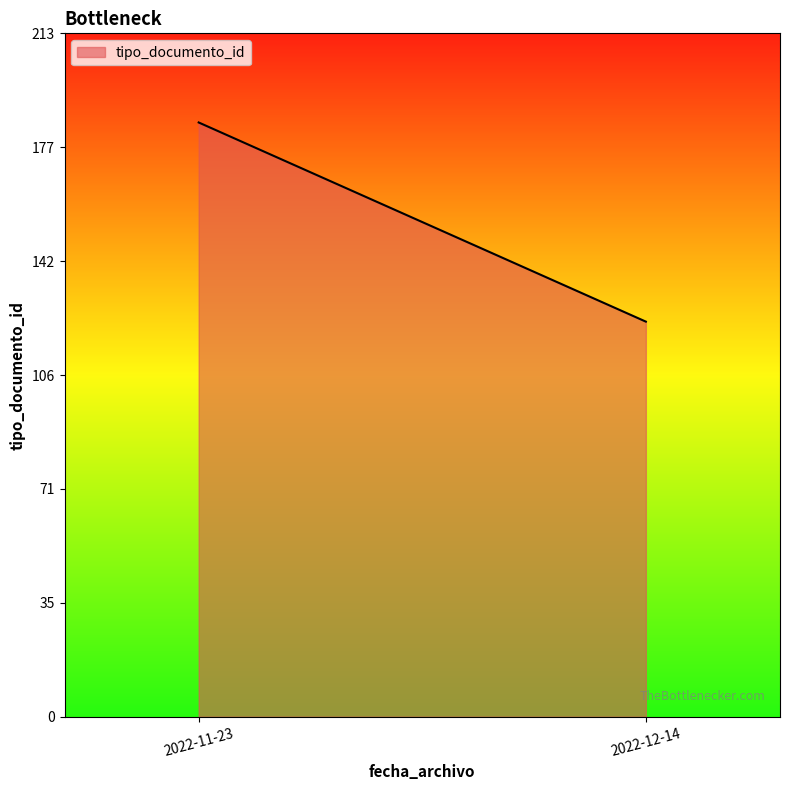

How many categories are shown in the chart?

2